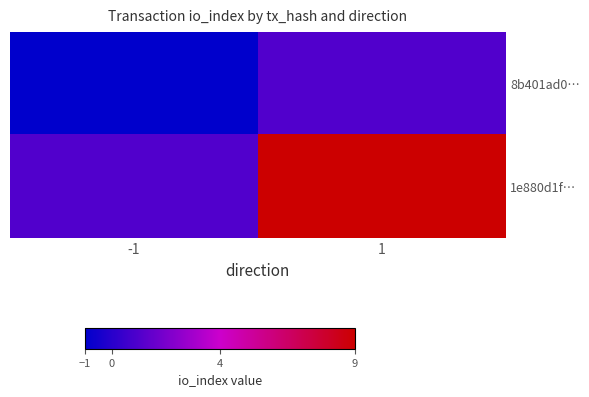

Which category has the highest value across all series?

1